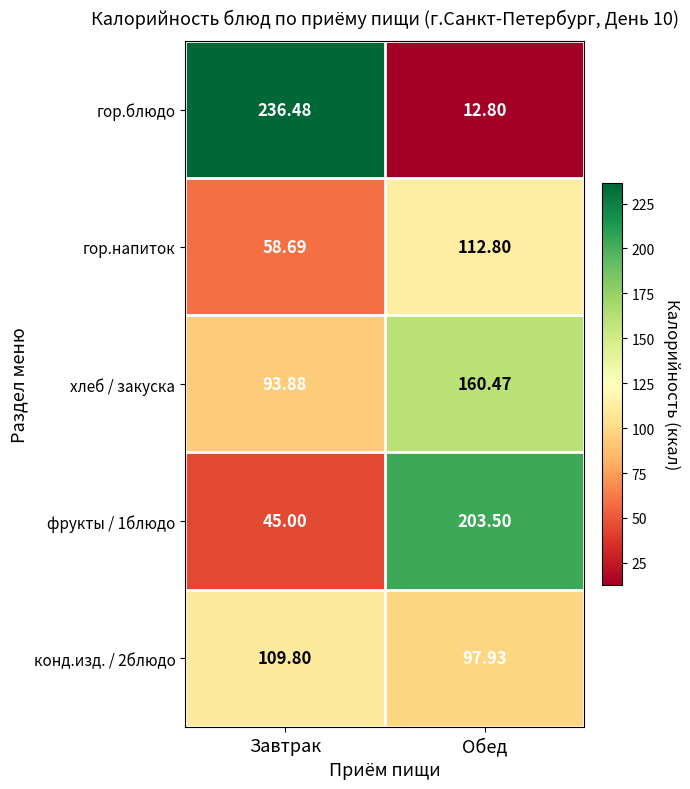

Which series changed the most between Завтрак and Обед?

гор.блюдо